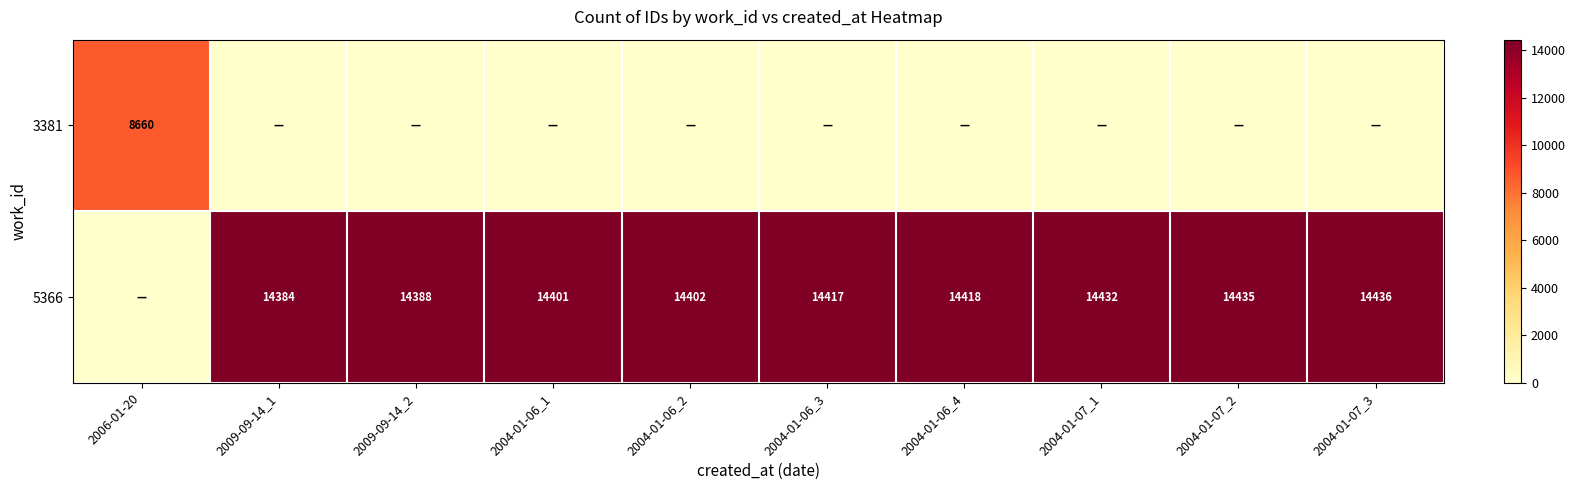

At how many categories does at least one series exceed 10991?

9